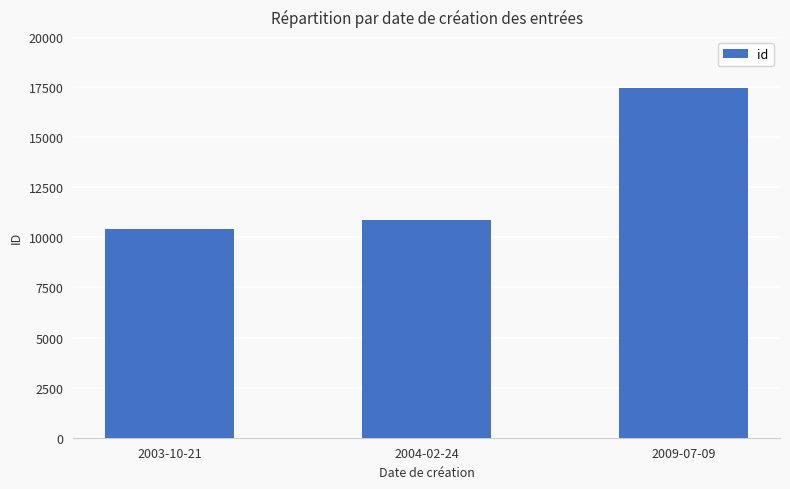

What is the sum of the values at 2003-10-21 and 2004-02-24?

21295